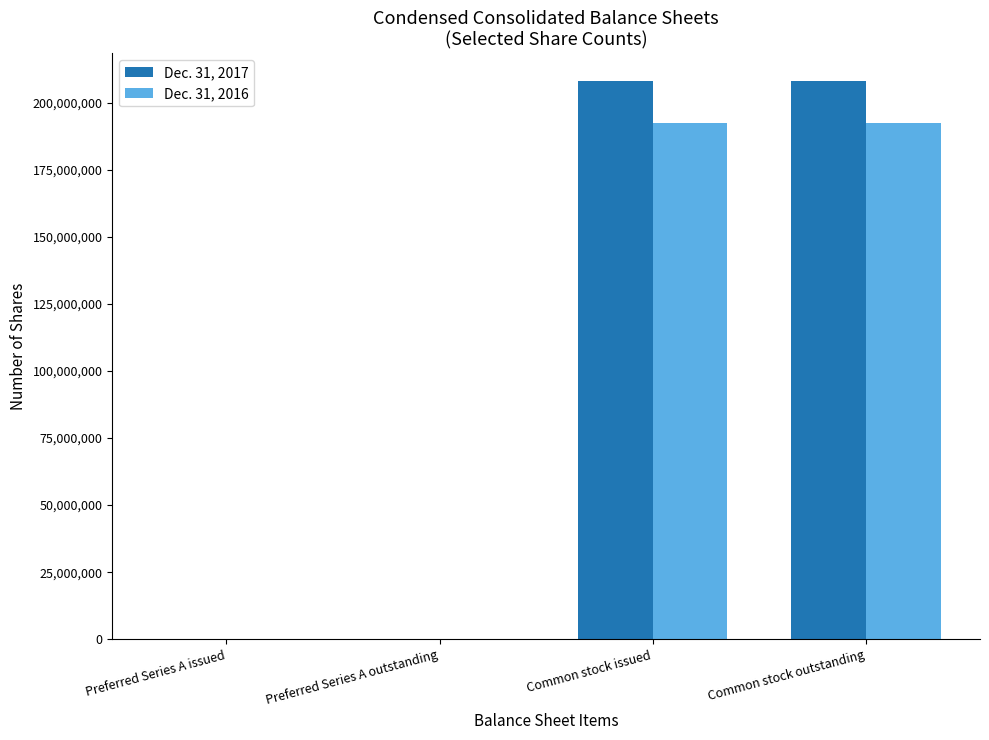

Count the number of categories in the chart.

4